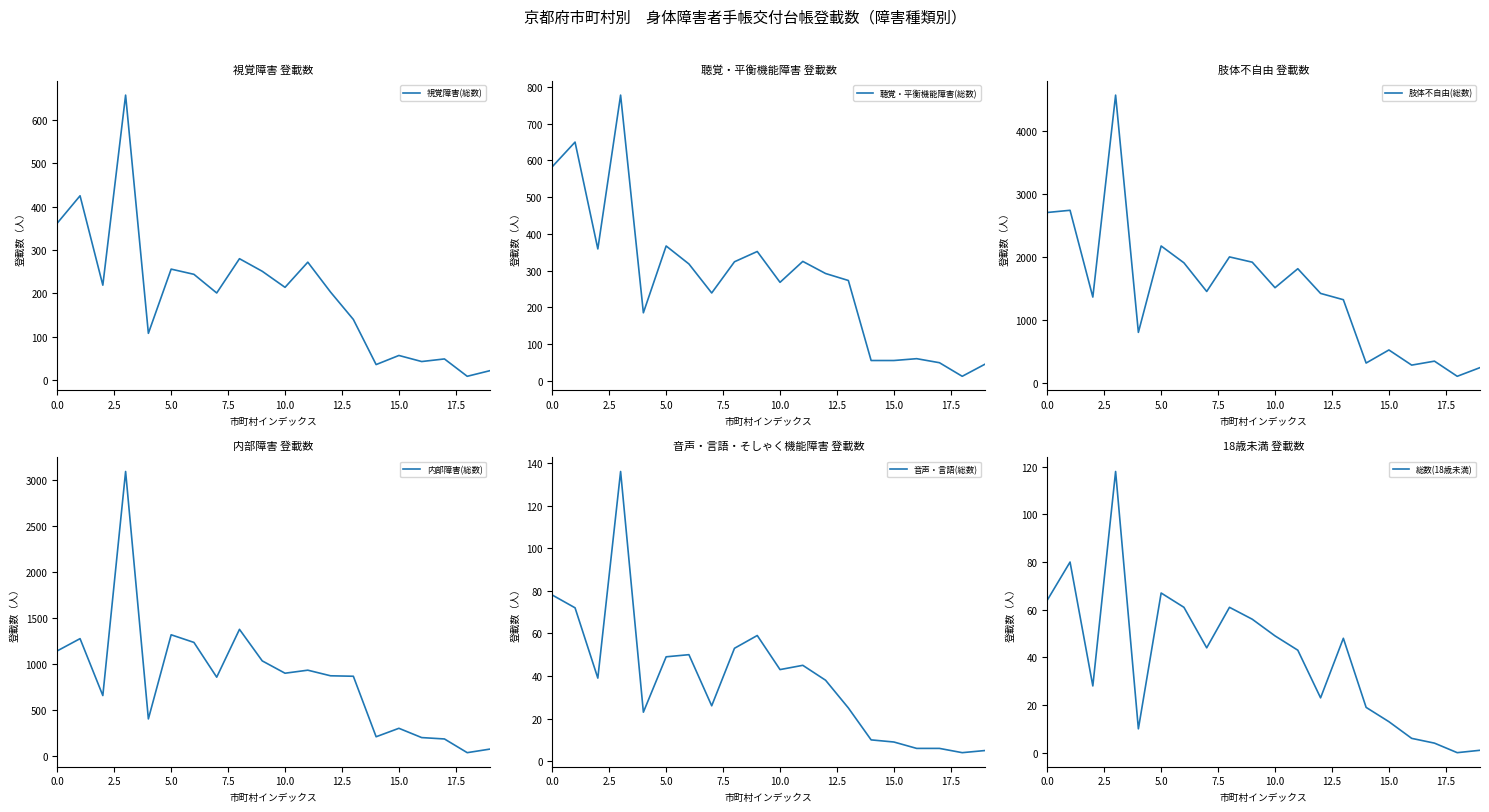

In 肢体不自由(総数), how many points are higher than both neighbors (excluding endpoints)?

7